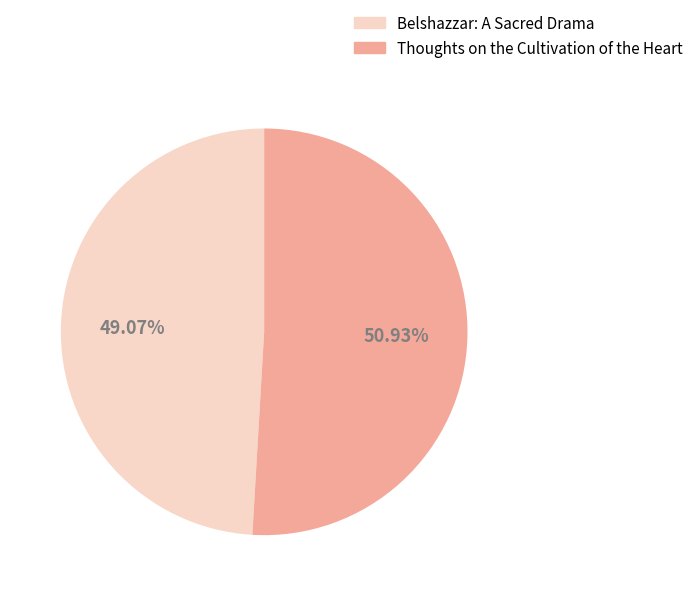

Rank the categories by value from lowest to highest.

Belshazzar: A Sacred Drama, Thoughts on the Cultivation of the Heart